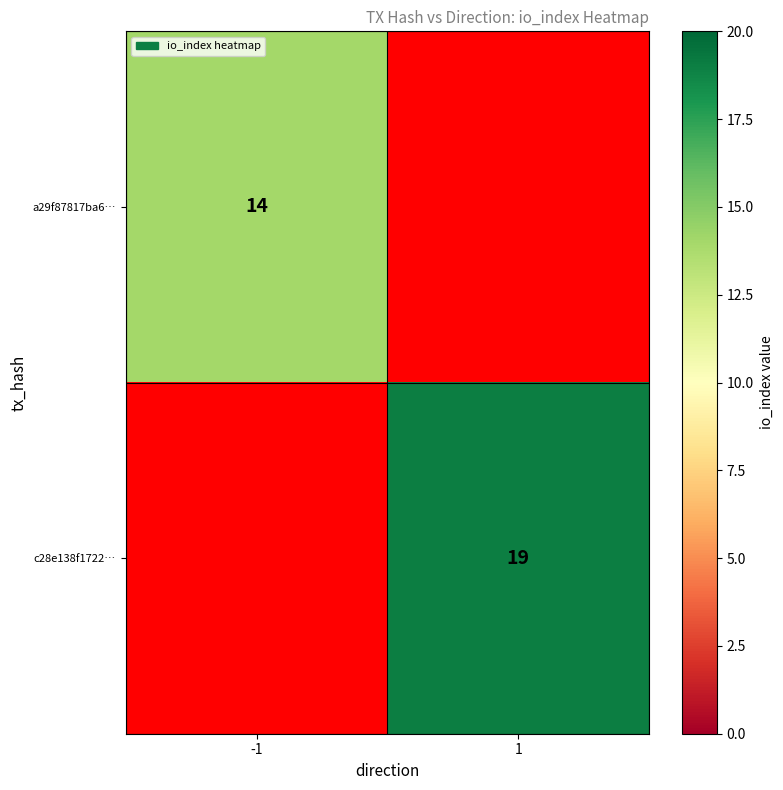

The c28e138f1722… series shows 28 at 1. True or false?

False